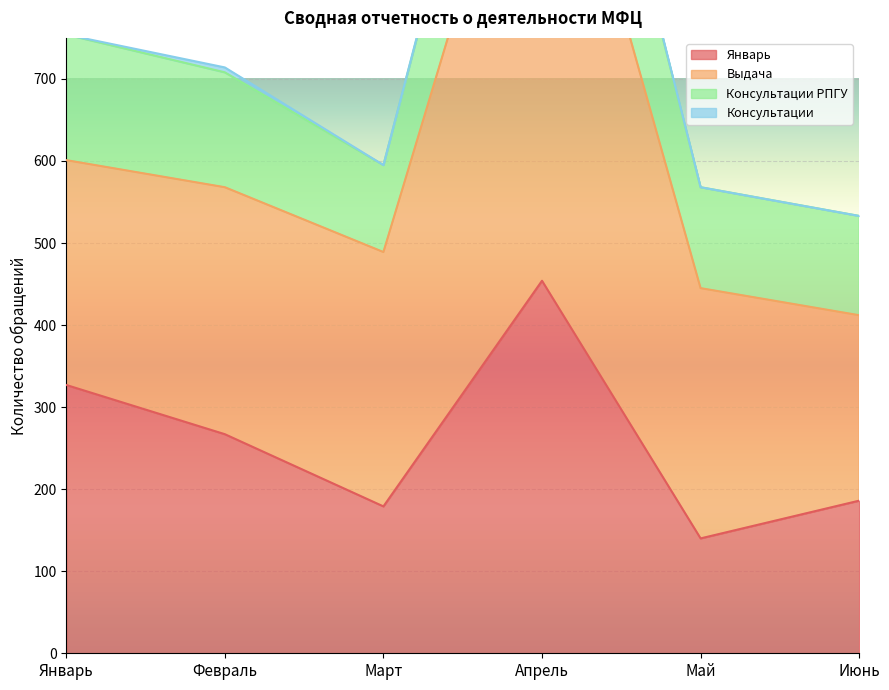

Which series changed the most between Январь and Июнь?

Январь